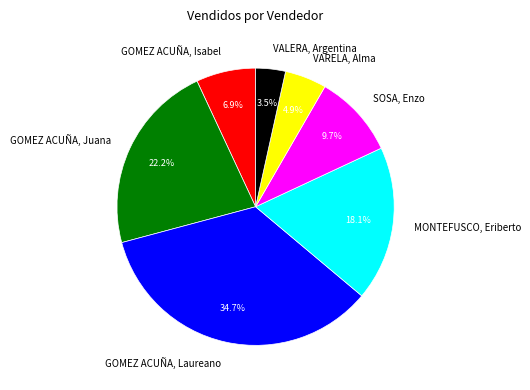

What is the largest slice in the pie chart?

GOMEZ ACUÑA, Laureano